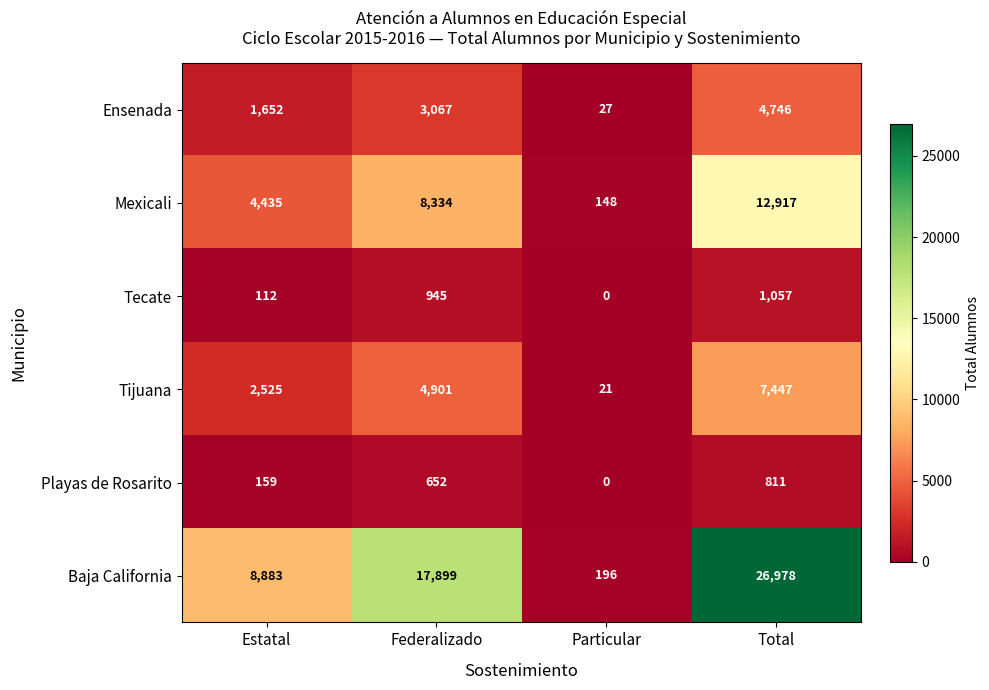

At which label is Baja California closest to 13587?

Federalizado